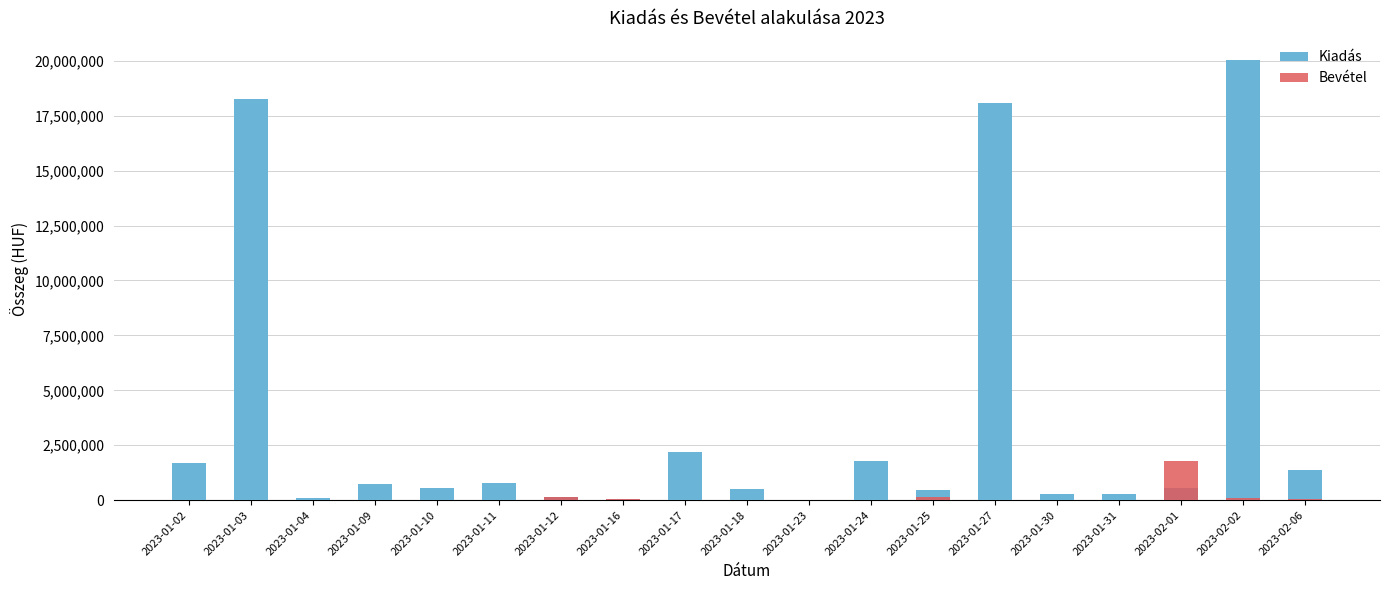

Reading left to right, what are all the values shown in this chart?

Kiadás: 2023-01-02=1711000	2023-01-03=18268776	2023-01-04=101801	2023-01-09=757430	2023-01-10=543380	2023-01-11=785573	2023-01-12=125400	2023-01-16=48959	2023-01-17=2211930	2023-01-18=514406	2023-01-23=14610	2023-01-24=1779983	2023-01-25=446389	2023-01-27=18091663	2023-01-30=270392	2023-01-31=300002	2023-02-01=572599	2023-02-02=20038902	2023-02-06=1350469
Bevétel: 2023-01-02=0	2023-01-03=0	2023-01-04=0	2023-01-09=0	2023-01-10=7000	2023-01-11=0	2023-01-12=125400	2023-01-16=48997	2023-01-17=20700	2023-01-18=6210	2023-01-23=4000	2023-01-24=8000	2023-01-25=125000	2023-01-27=0	2023-01-30=0	2023-01-31=21475	2023-02-01=1776065	2023-02-02=105400	2023-02-06=43316